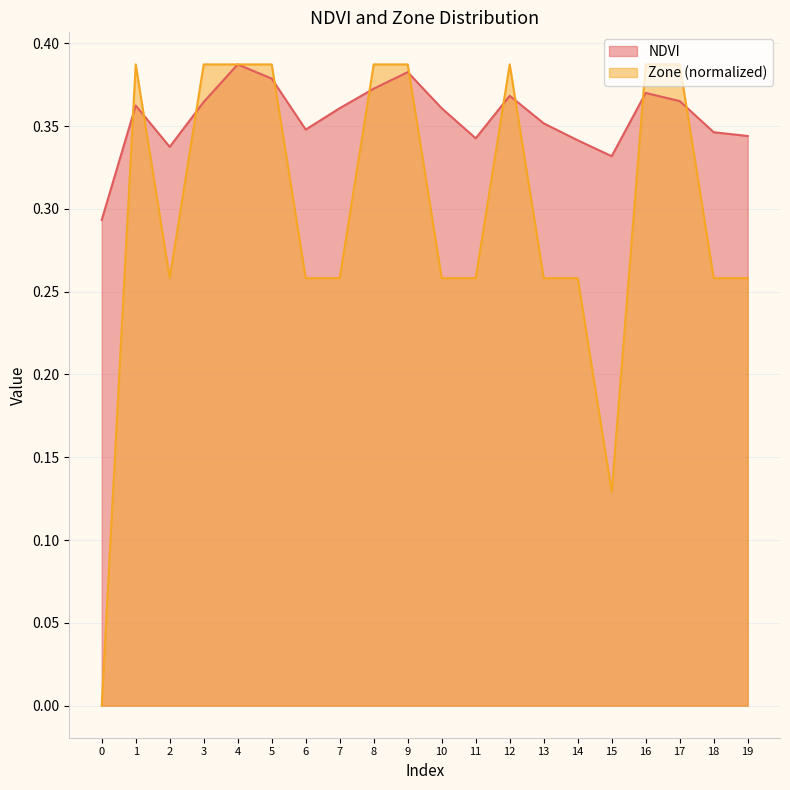

Between 12 and 1, which is larger?

12